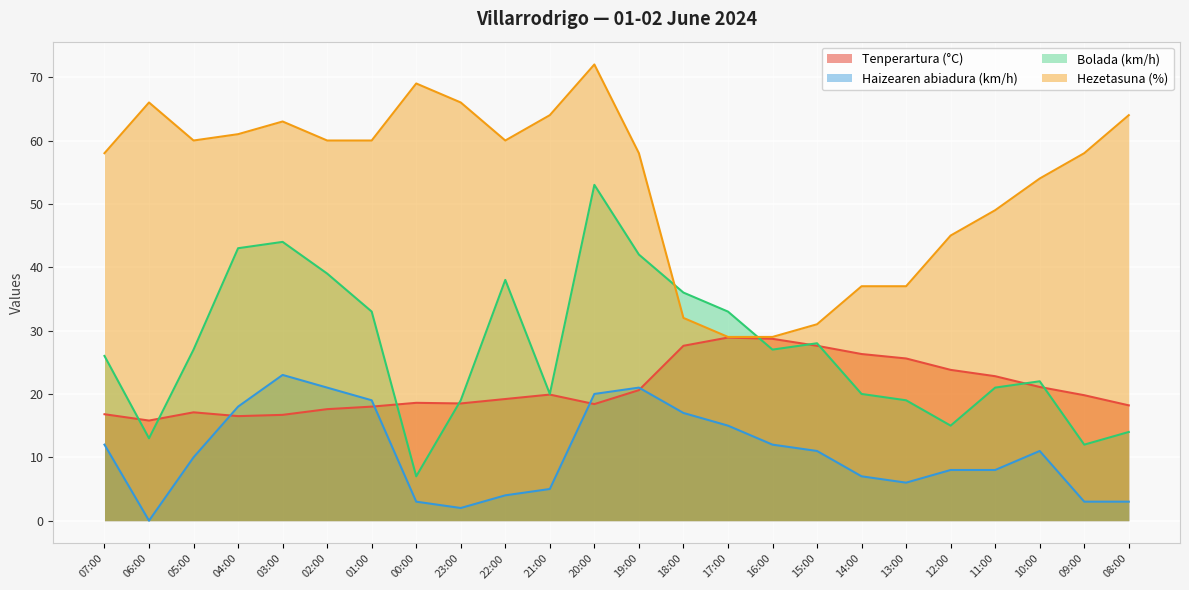

At which category is the sum across all series the highest?

20:00